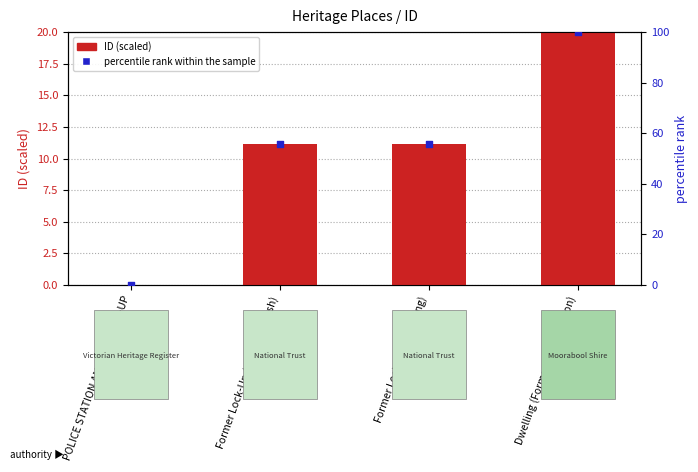

What is the total value across all series at Former Lock-Up (Myrniong)?

66.7